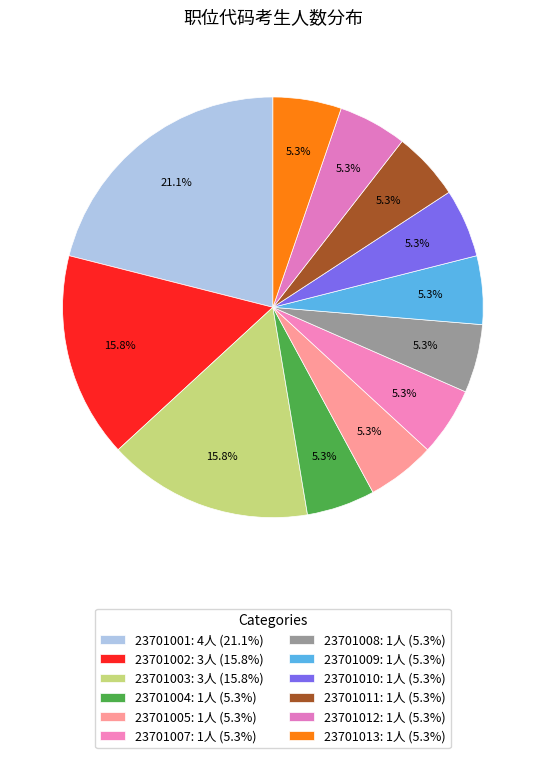

Is the sum of 23701011 and 23701007 greater than half?

No